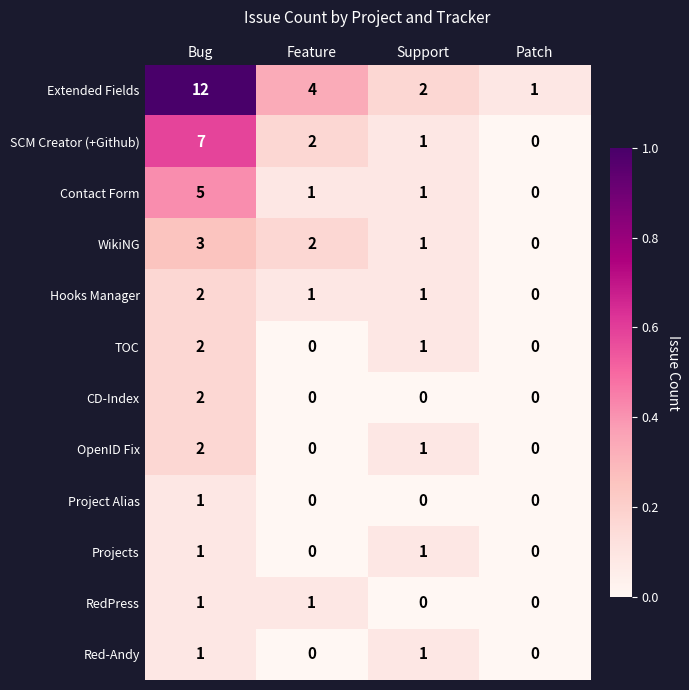

Which series has the largest range (max minus min)?

Extended Fields